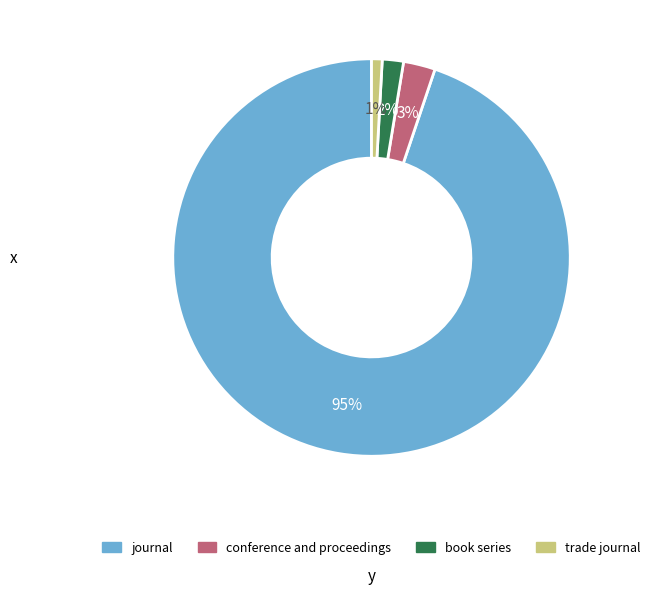

Which category has the biggest portion of the pie?

journal